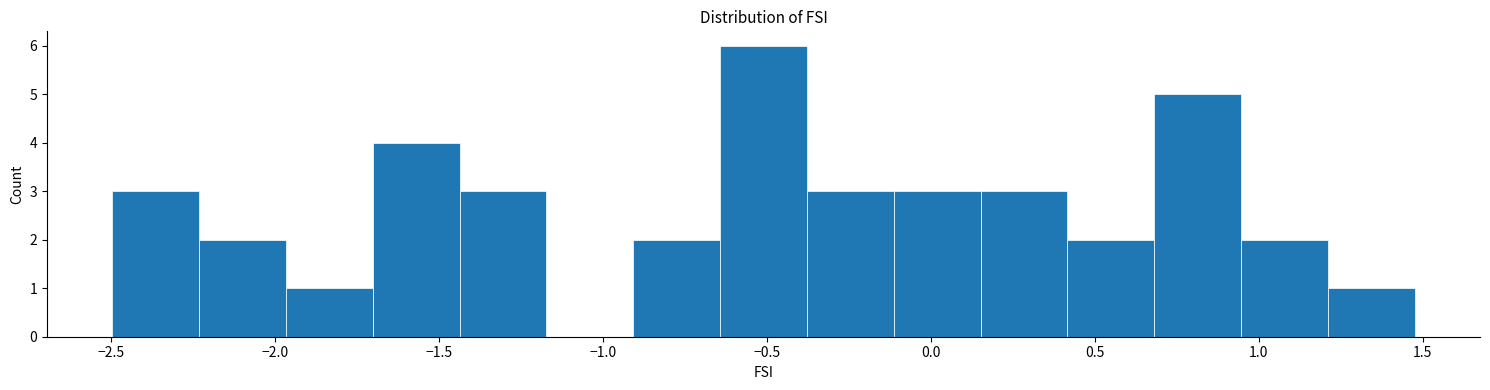

How tall is the bar that spans -0.65 to -0.40 on the x-axis? Neither the bar edges nor the heights are printed on the chart, so give them approximately, as read against the axes.

6